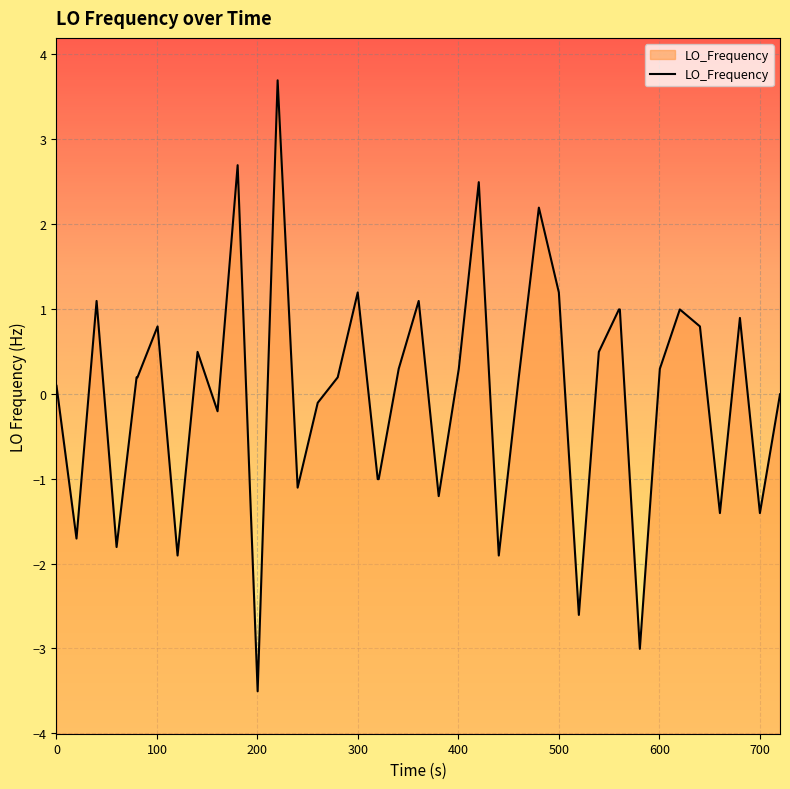

What is the maximum value shown in the chart?

3.7